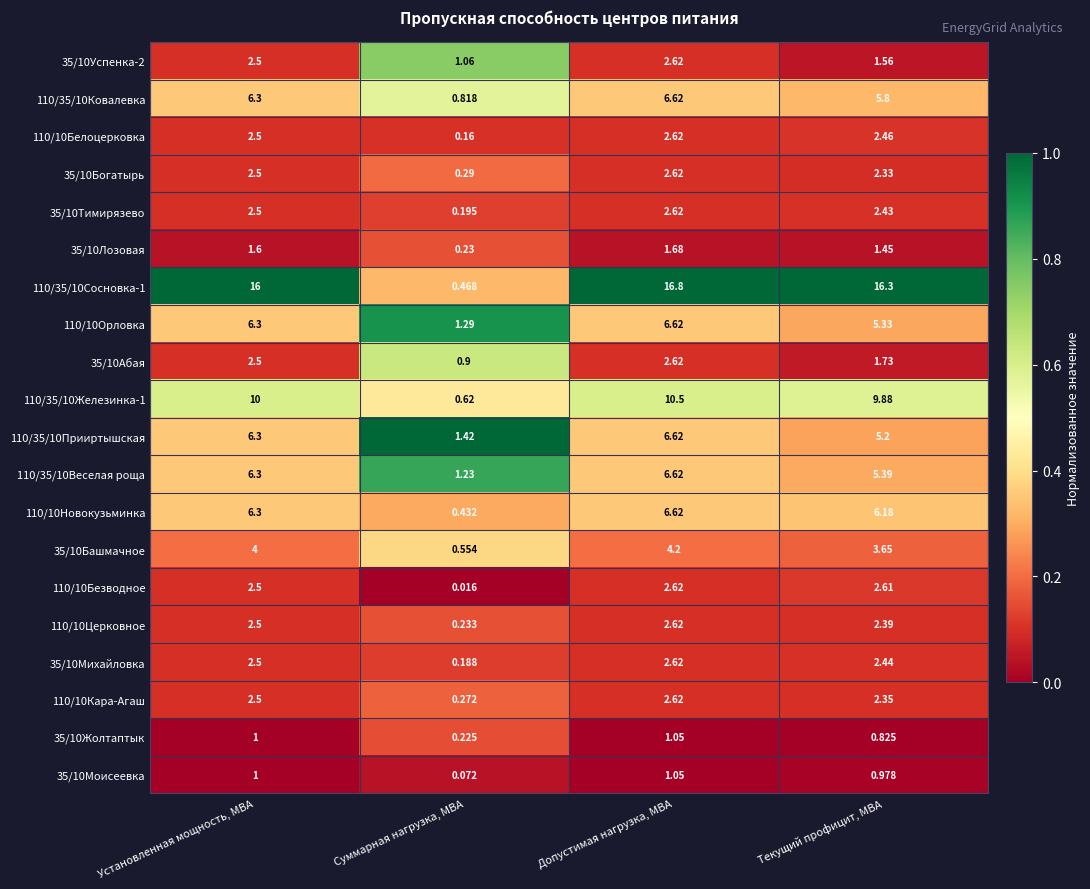

Which category has the lowest value in the 110/35/10Сосновка-1 series?

Суммарная нагрузка, МВА